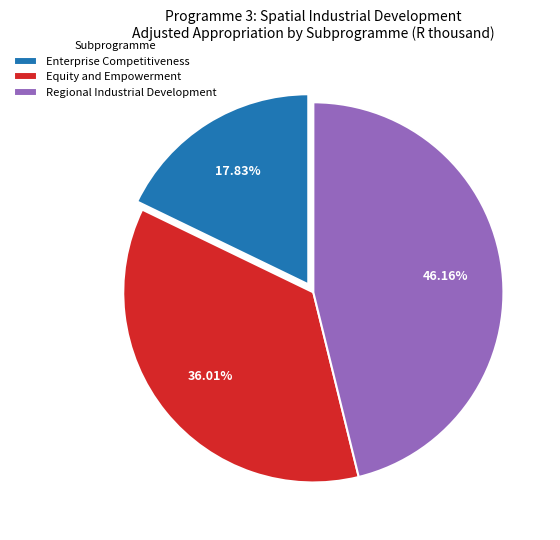

What is the largest slice in the pie chart?

Regional Industrial Development